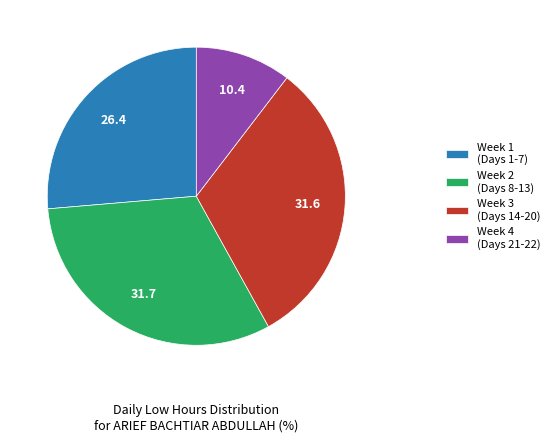

Do Week 3 (Days 14-20) and Week 1 (Days 1-7) together represent more than half of the pie?

Yes